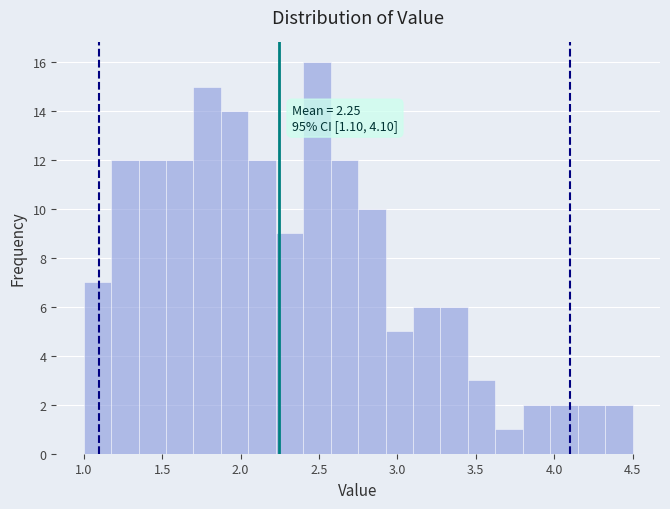

Read against the x-axis, roughly where is the centre of the tallest bar?

2.50